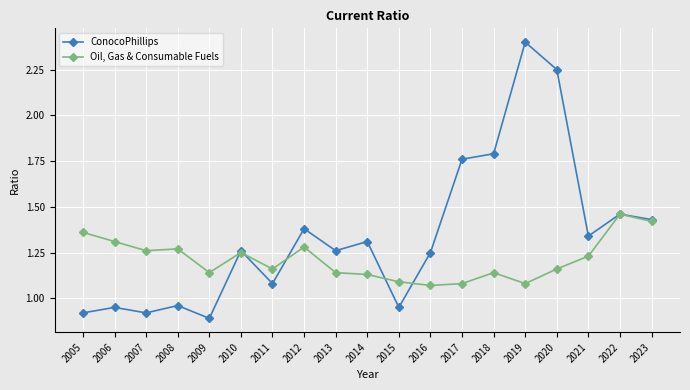

The ConocoPhillips series shows 1.3 at 2014. True or false?

True